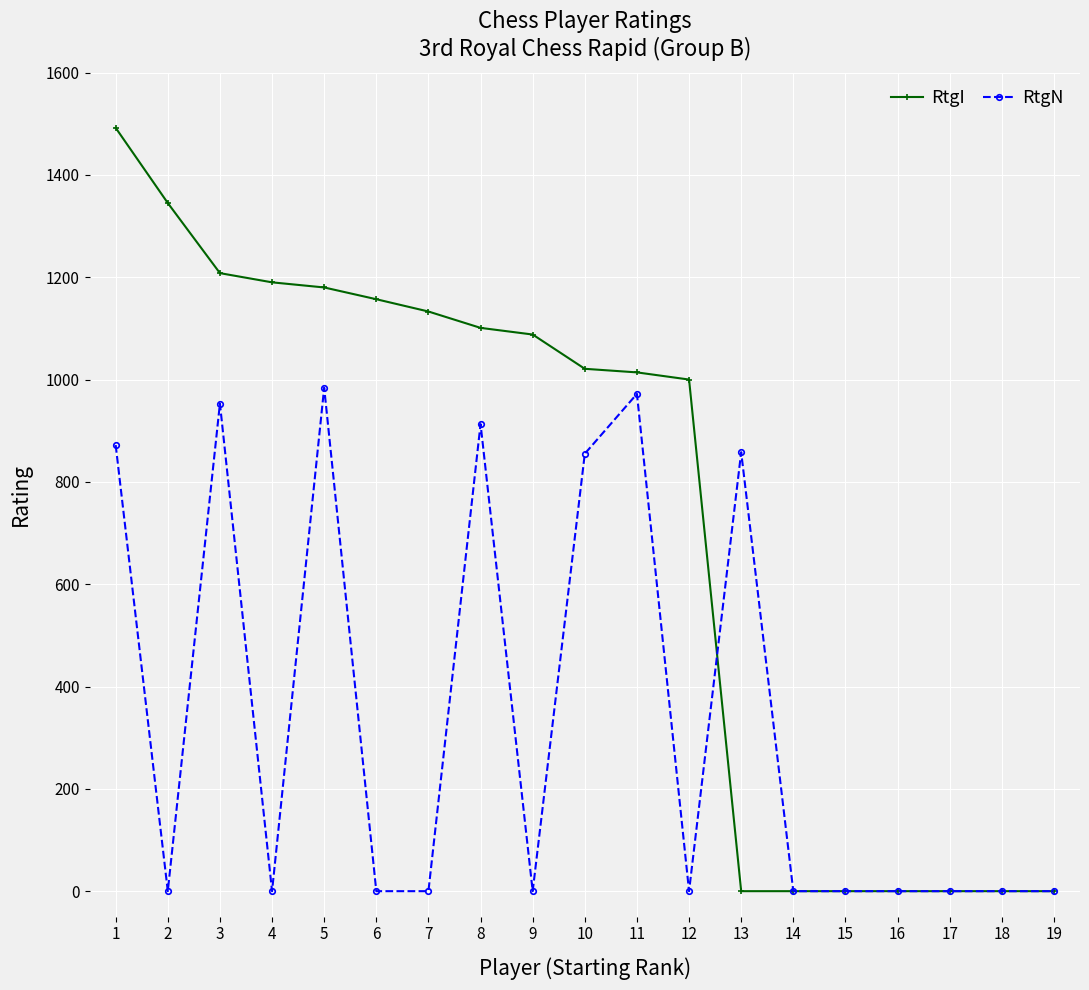

Rank the series by their average value, from highest to lowest.

RtgI, RtgN